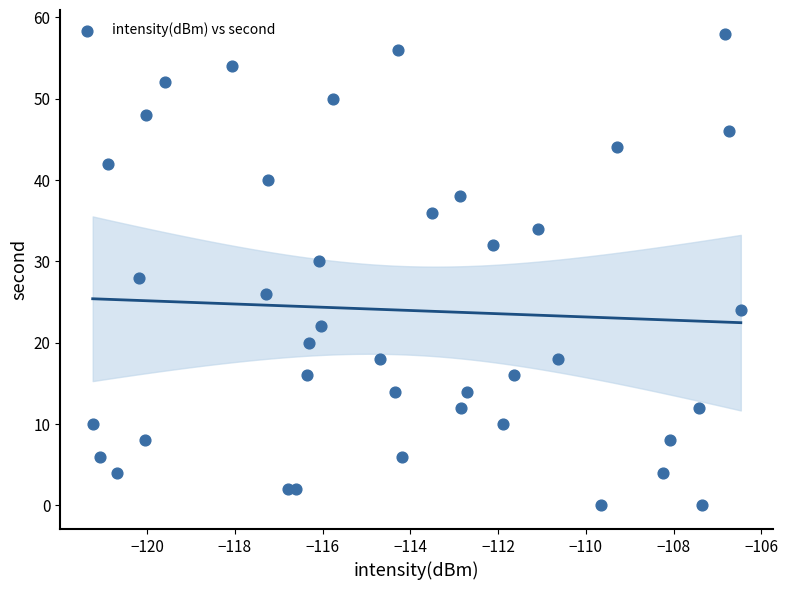

What is the range of Y values (max minus min)?

58